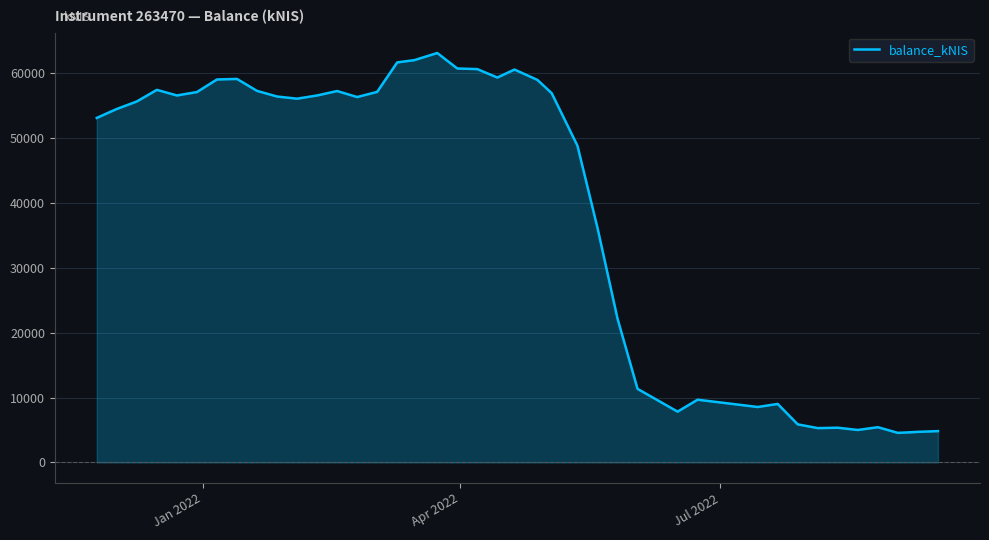

What is the sum of all values?

1587643.3